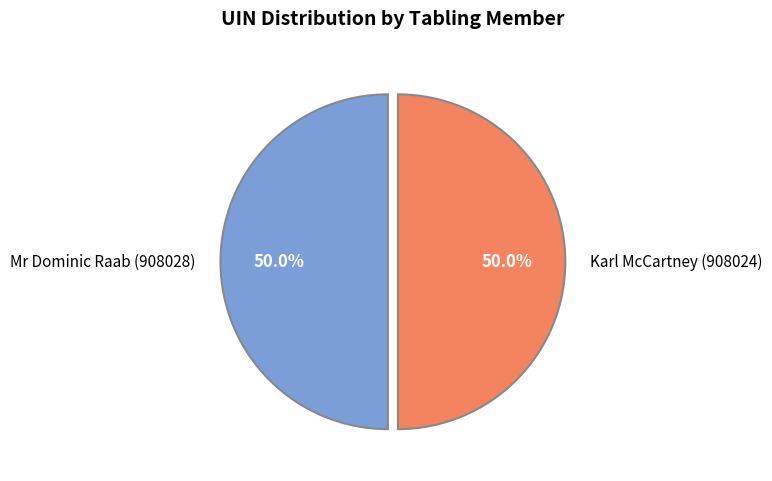

Count the number of slices in the pie.

2